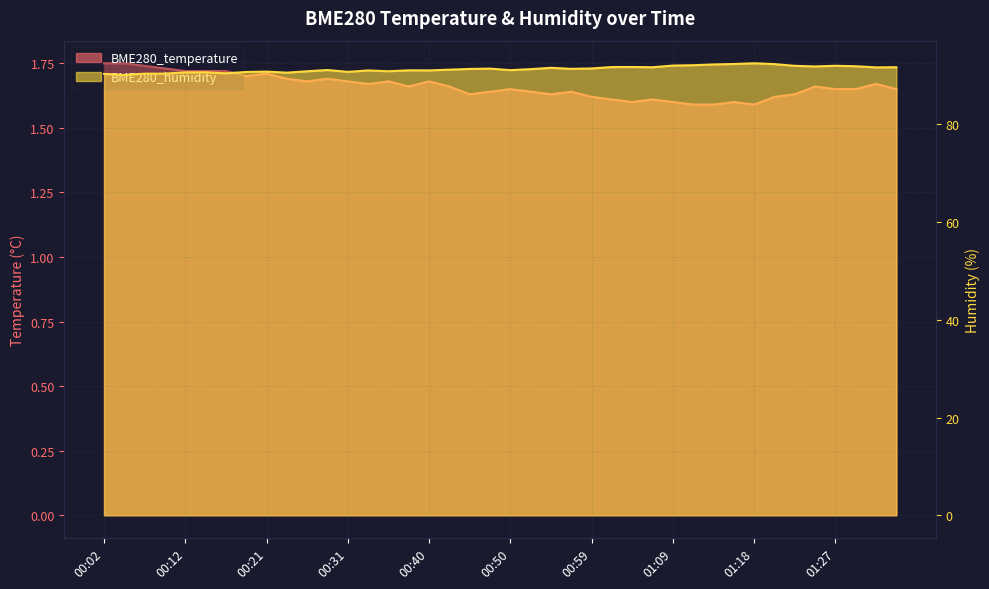

Rank the series by their maximum value, from lowest to highest.

BME280_temperature, BME280_humidity